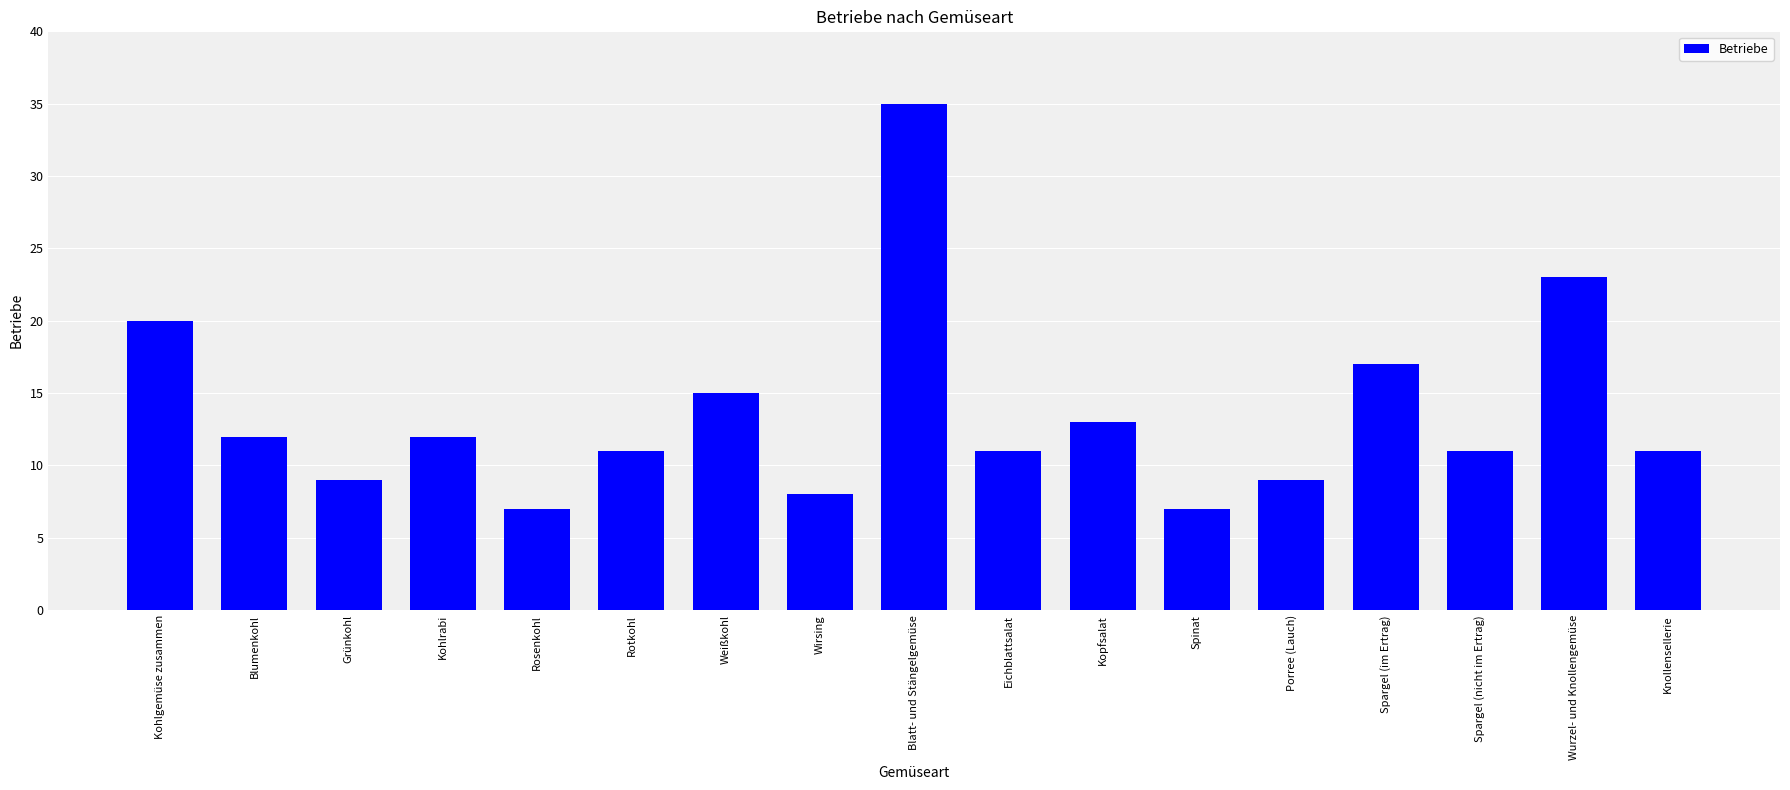

The chart shows a value of 17 at Blumenkohl. True or false?

False